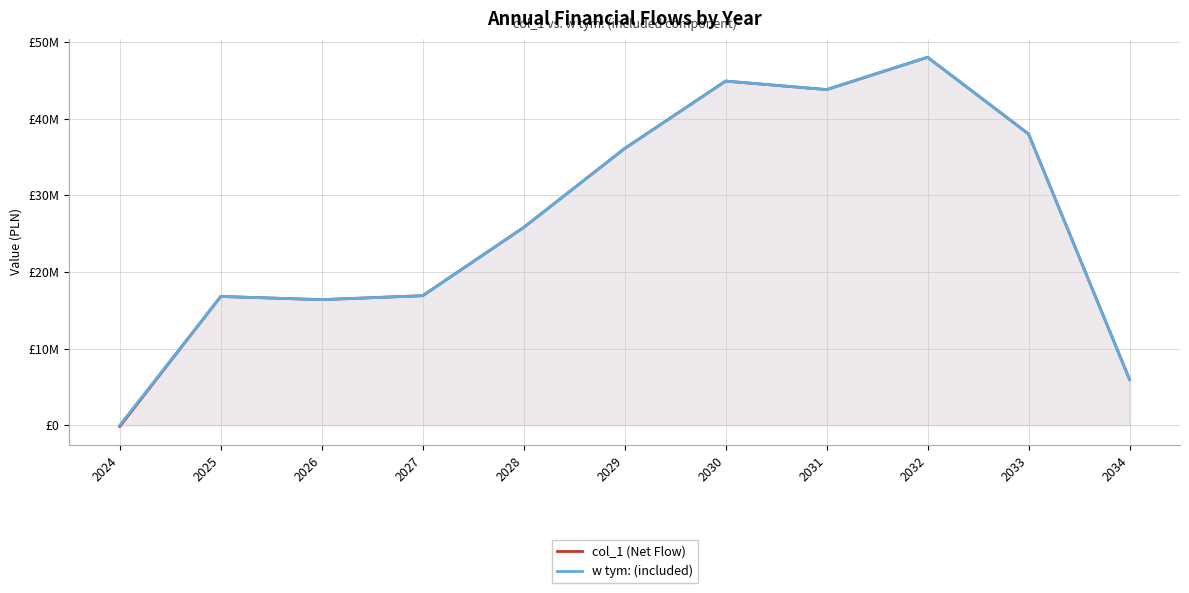

Reading left to right, transcribe all the data shown in this chart.

col_1 (Net Flow): 2024=-150000	2025=16804000	2026=16388000	2027=16904000	2028=25805100	2029=36104700	2030=44899000	2031=43787000	2032=48008100	2033=38000100	2034=5996000
w tym: (included): 2024=0	2025=16804000	2026=16388000	2027=16904000	2028=25805100	2029=36104700	2030=44899000	2031=43787000	2032=48008100	2033=38000100	2034=5966000